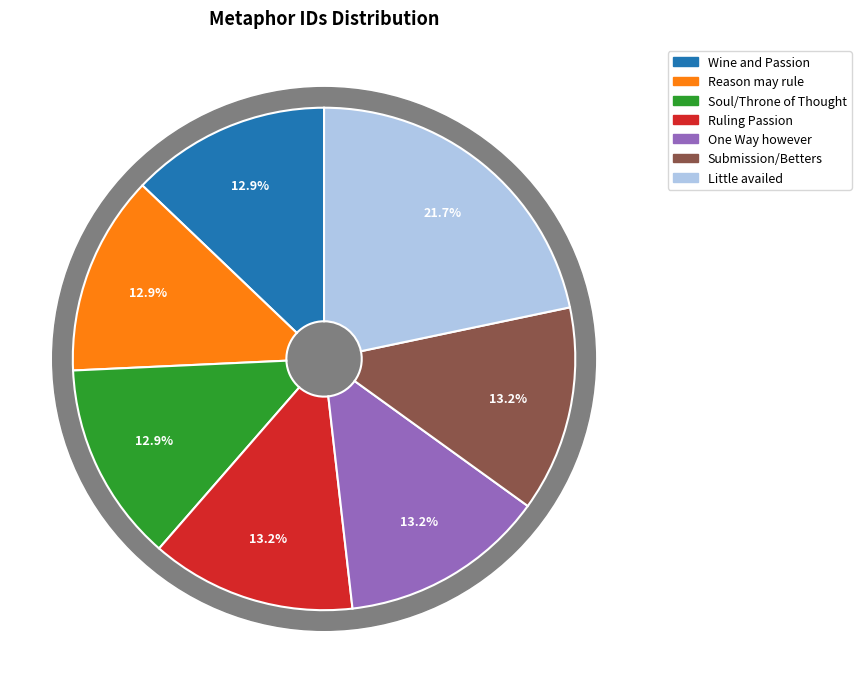

Combined, do There s but one Way however and Ruling Passion account for over 50%?

No